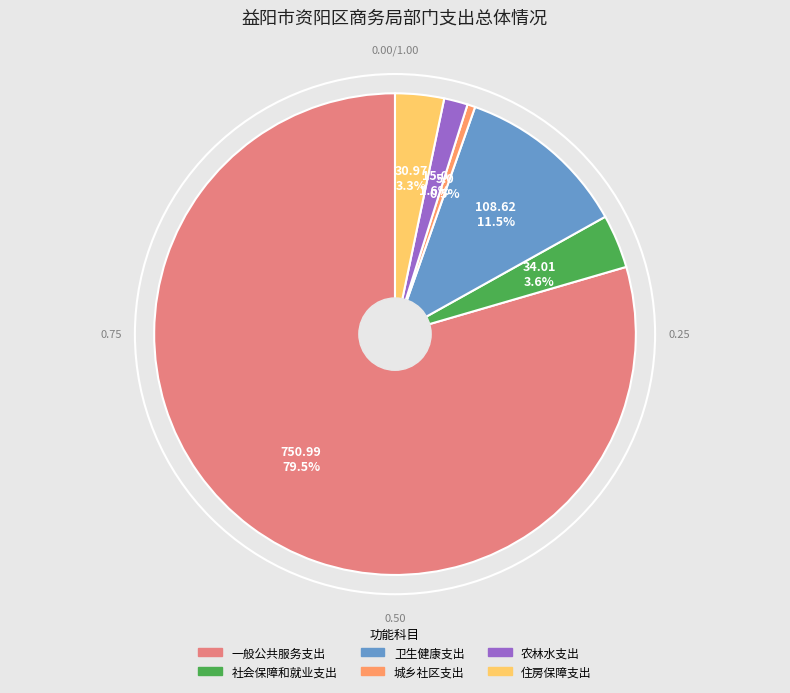

What is the largest slice in the pie chart?

一般公共服务支出